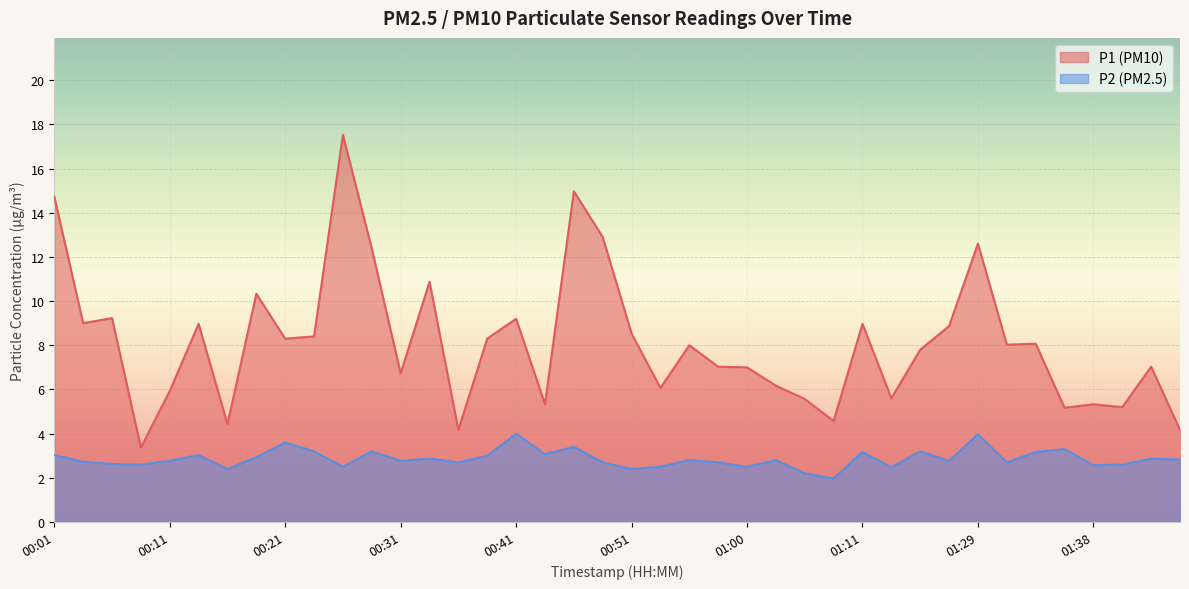

Where does the P2 series first go above 2?

00:01